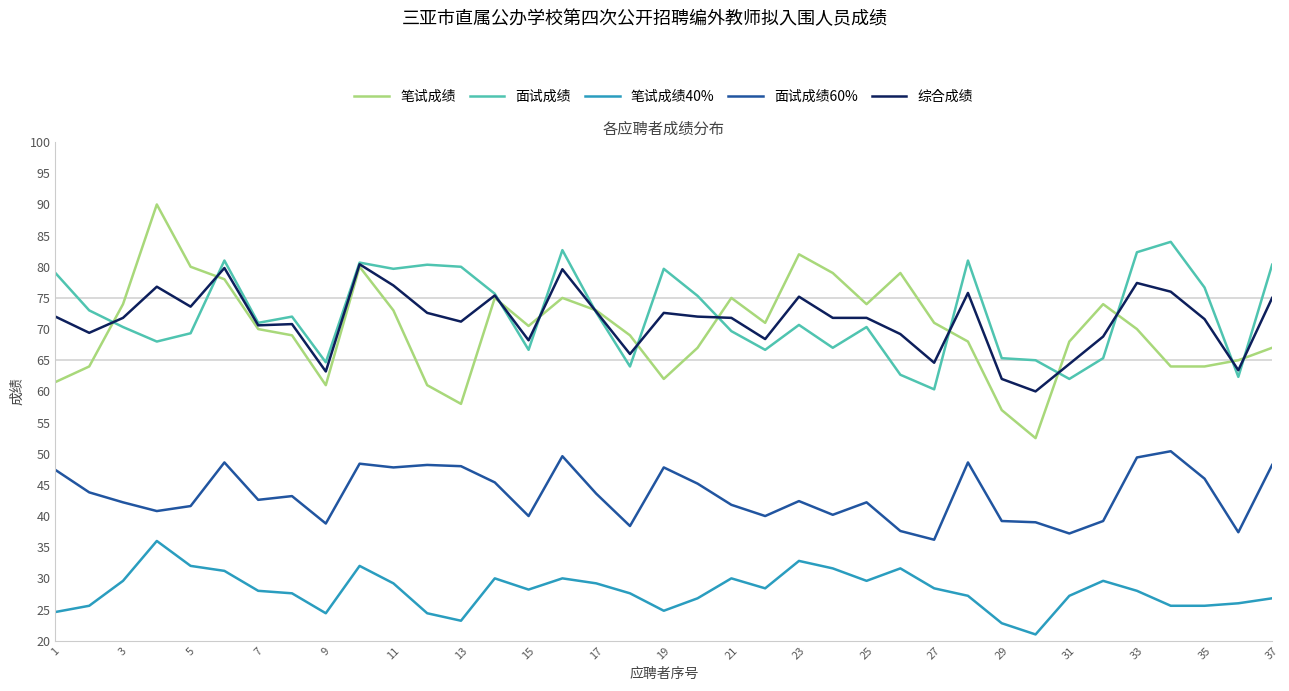

What is the maximum value shown in the chart?

90.0